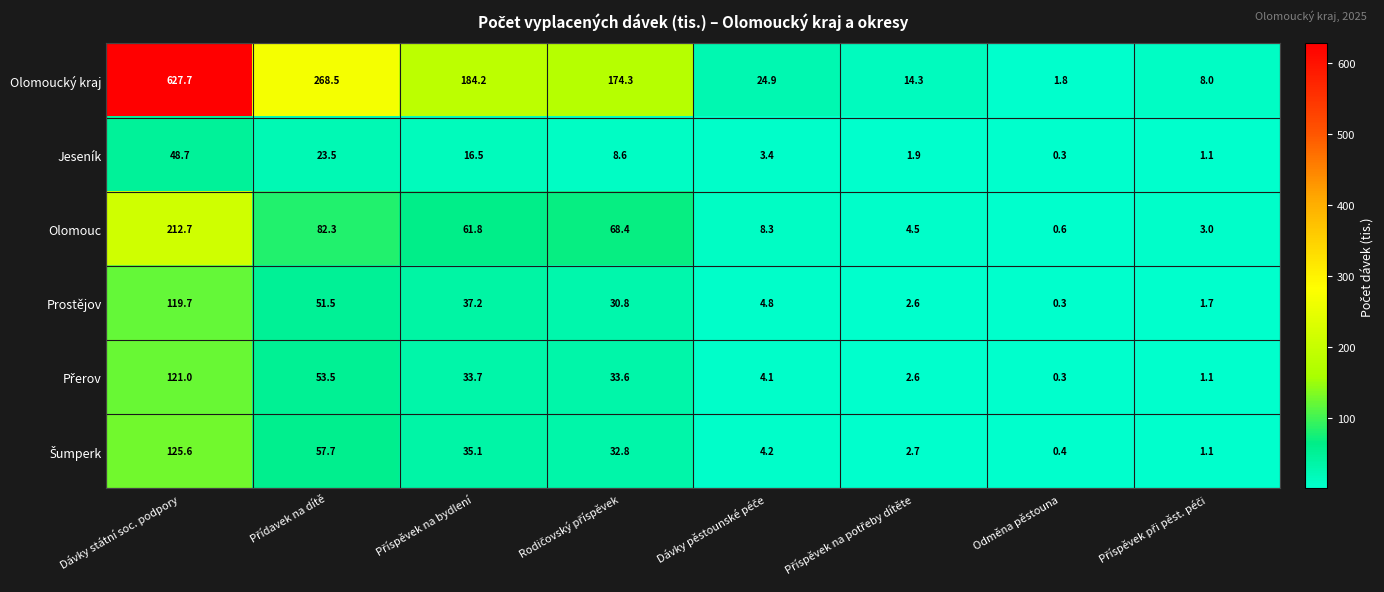

At which label does Olomouc reach its minimum?

Odměna pěstouna